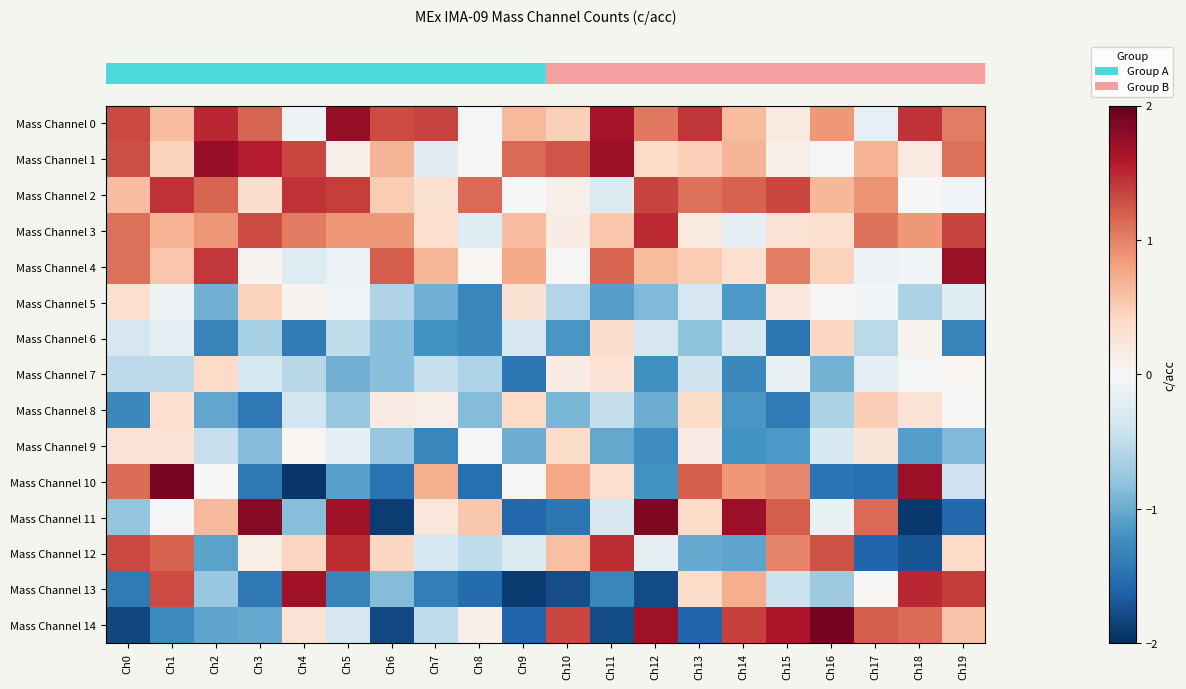

What is the total value across all series at Ch15?

3.3